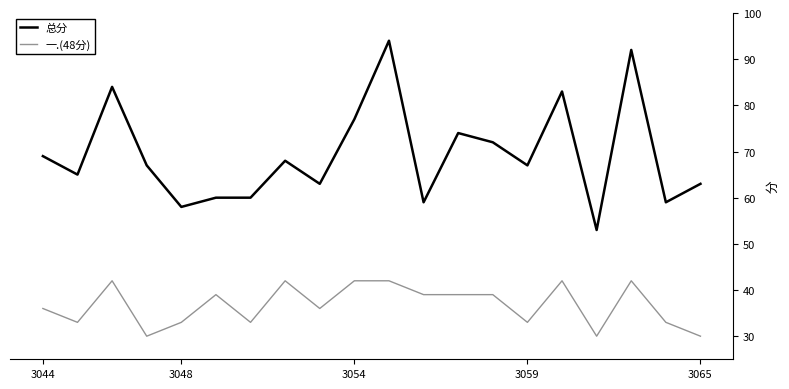

What is the difference between the maximum and minimum values in the 总分 series?

41